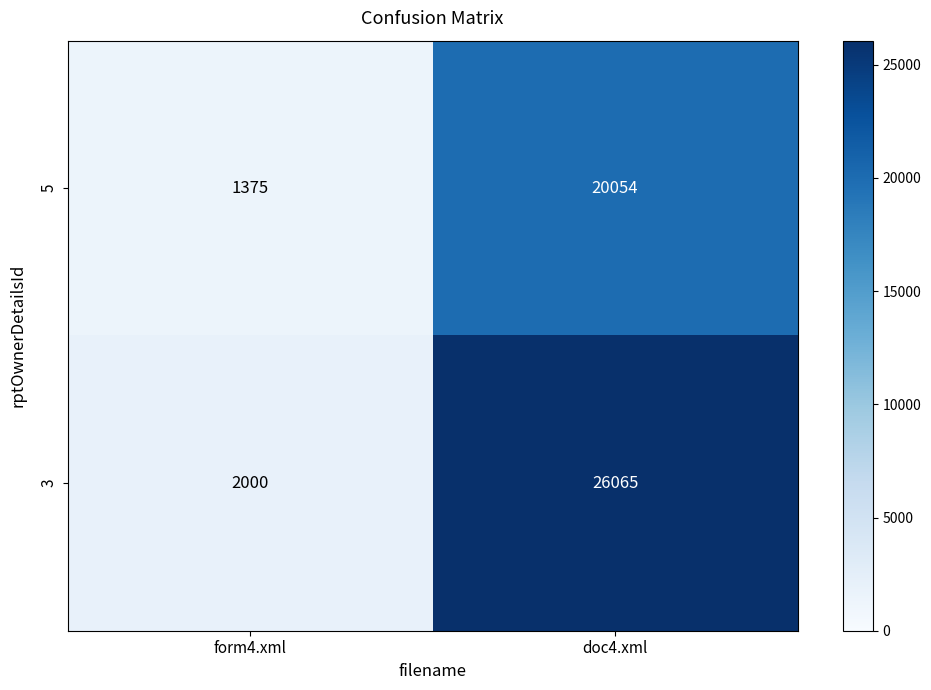

Which series has the widest spread of values?

3